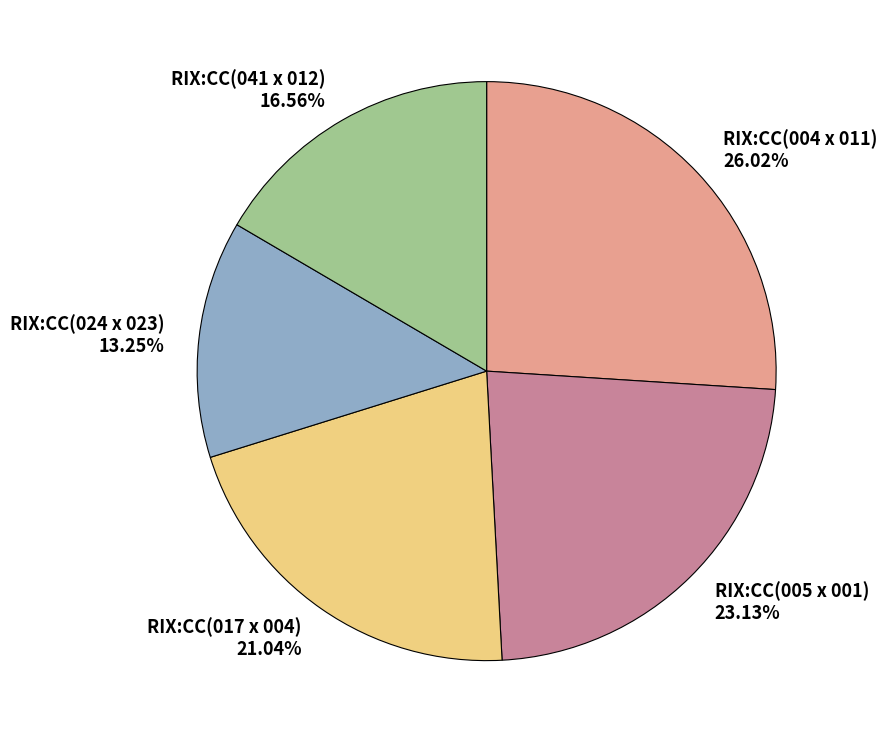

Which category has the biggest portion of the pie?

RIX:CC(004 x 011)